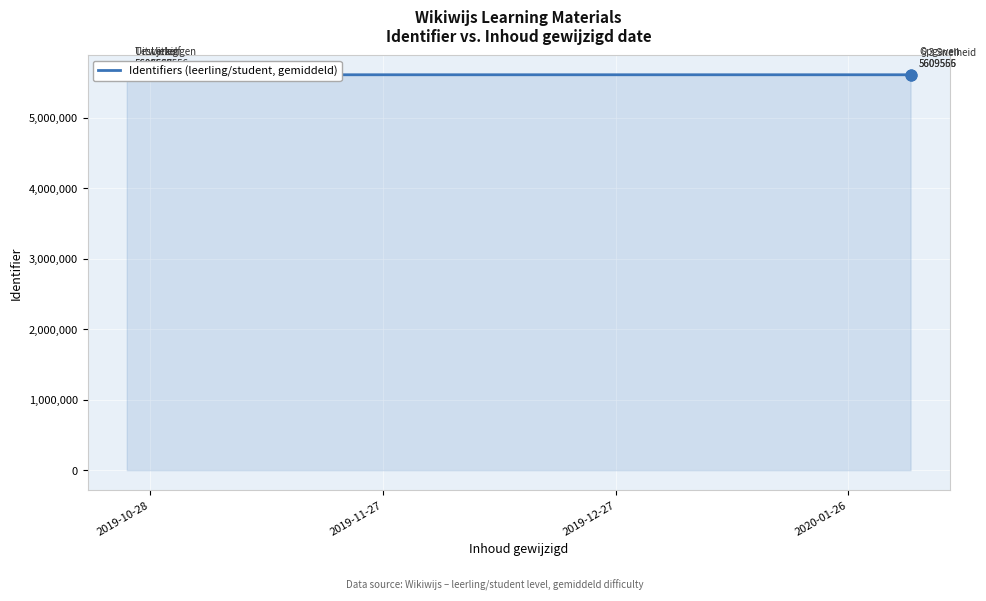

Which has a higher value, 2019-10-28 or 2020-01-26?

2019-10-28